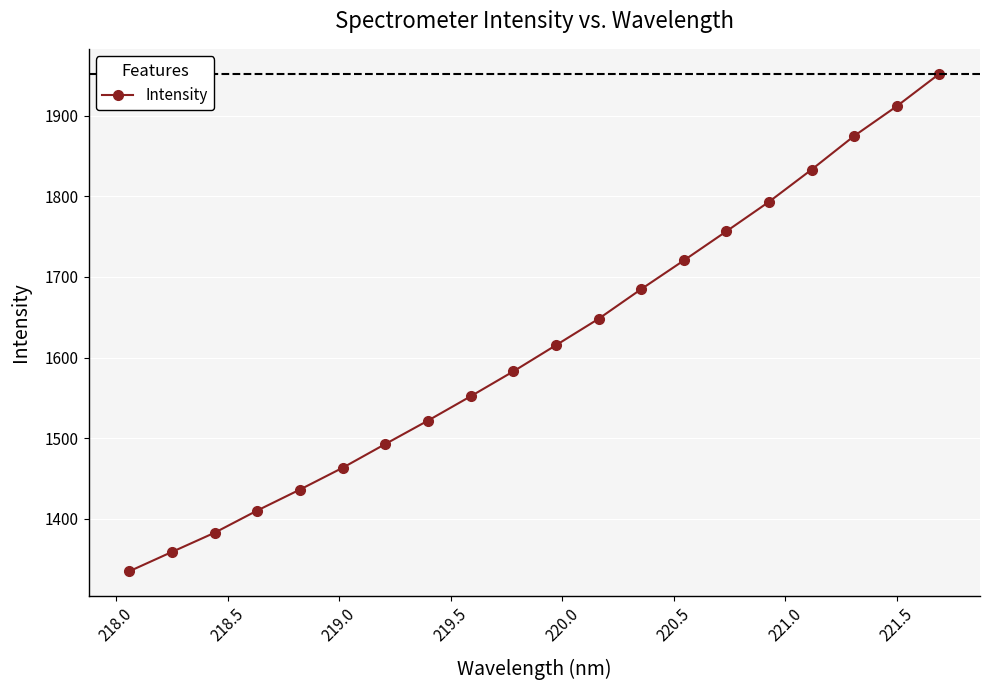

Reading left to right, transcribe all the data shown in this chart.

1335.1	1359.1	1382.9	1410.5	1436.4	1463.4	1492.8	1521.9	1552.0	1582.8	1615.3	1648.0	1684.8	1720.4	1756.5	1793.1	1833.1	1874.8	1911.7	1951.9